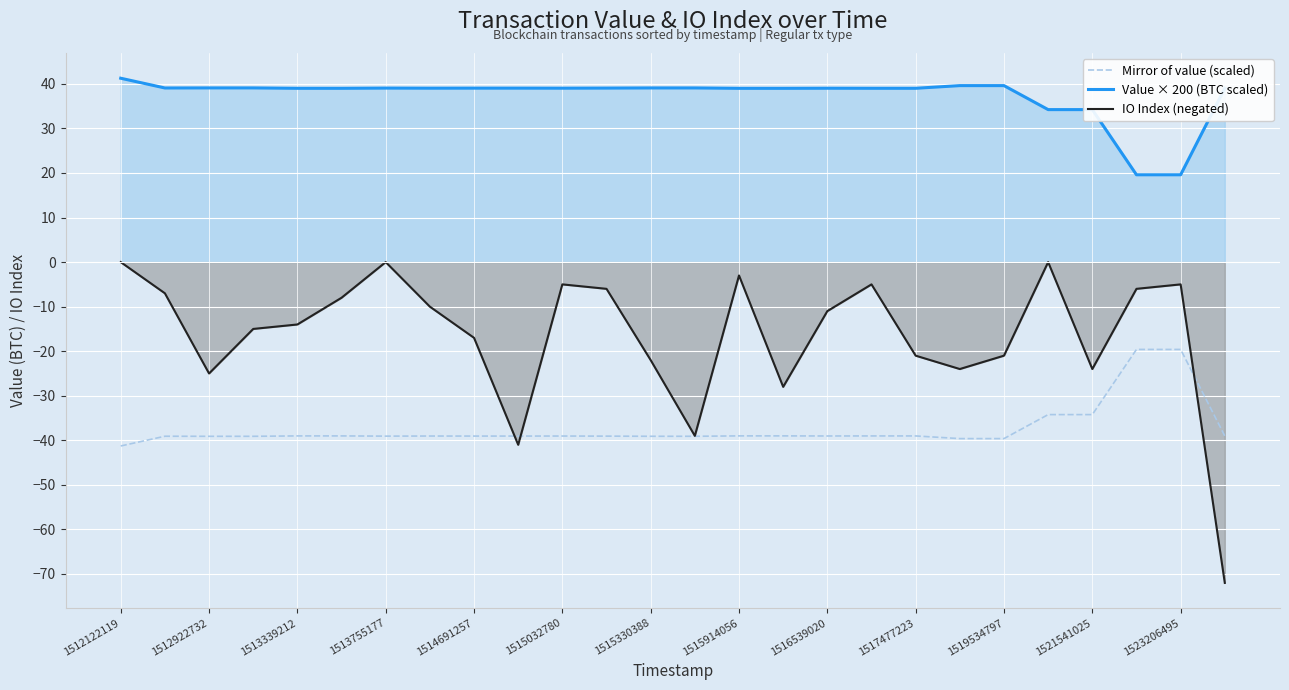

Which series has the widest spread of values?

IO Index (negated)